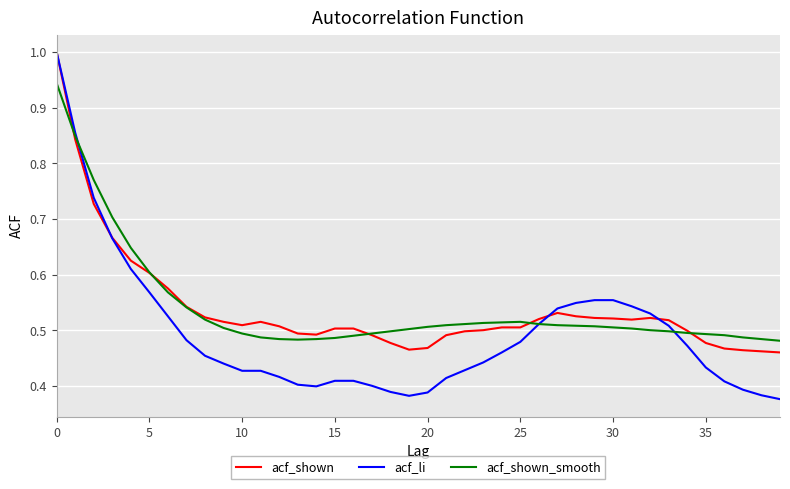

Which series has the largest range (max minus min)?

acf_li